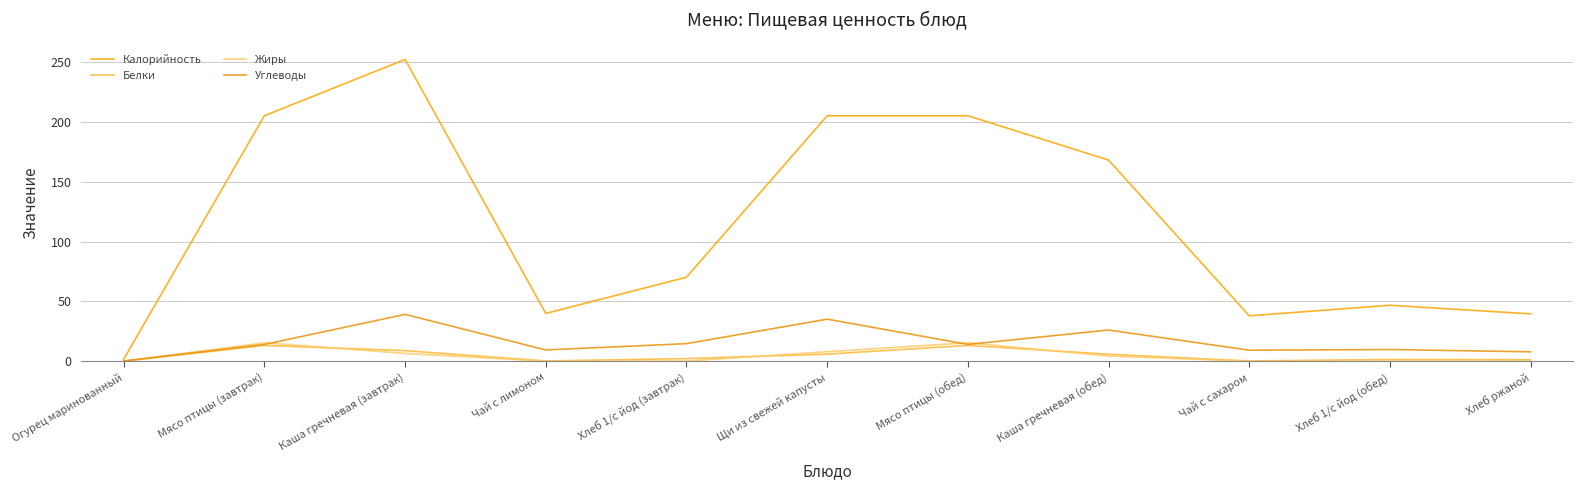

List the series in order of their peak value, lowest first.

Белки, Жиры, Углеводы, Калорийность